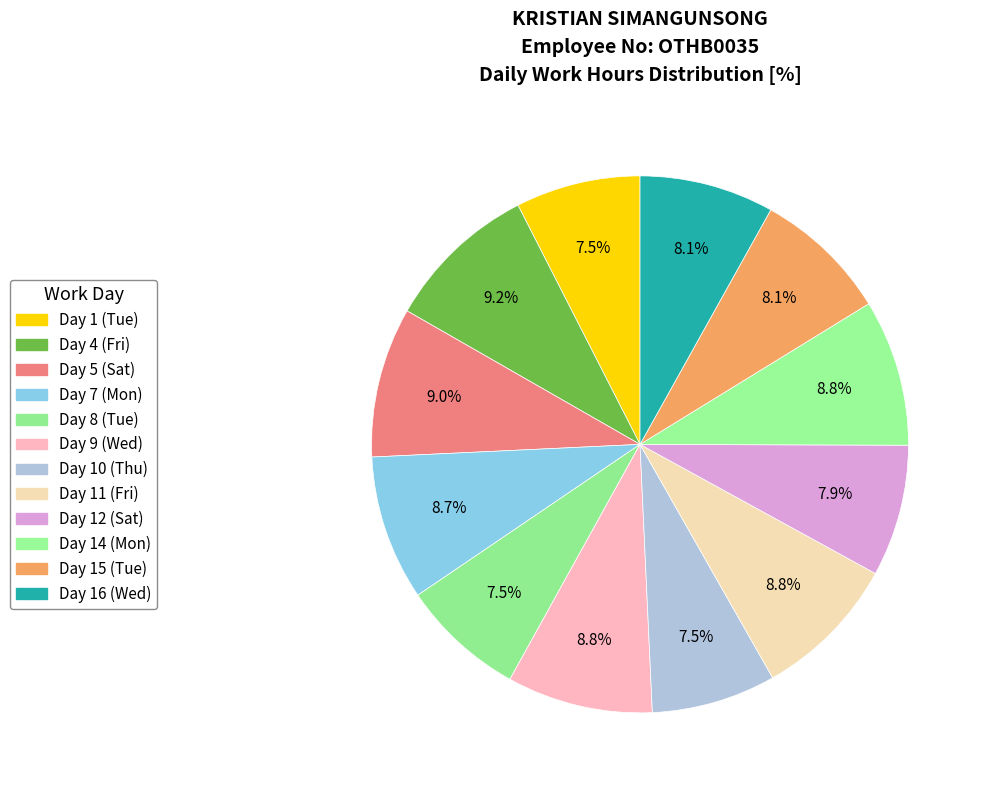

Count the number of slices in the pie.

12